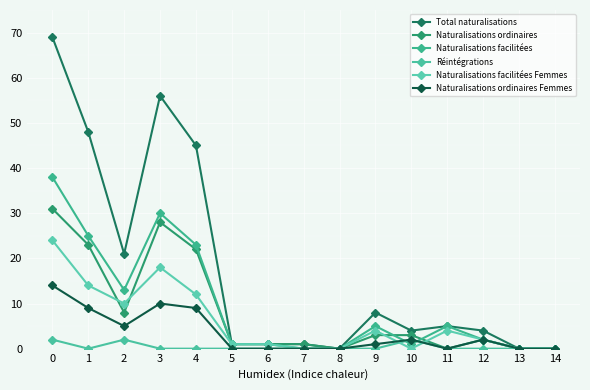

Which series has the widest spread of values?

Total naturalisations